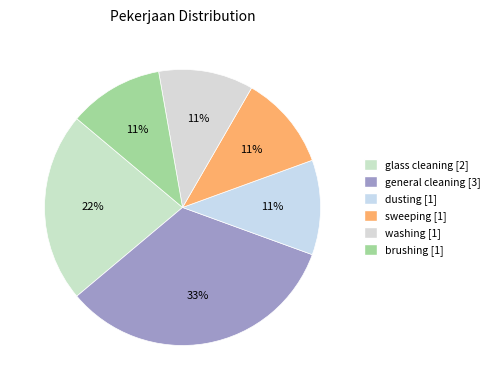

How many segments does this pie chart have?

6